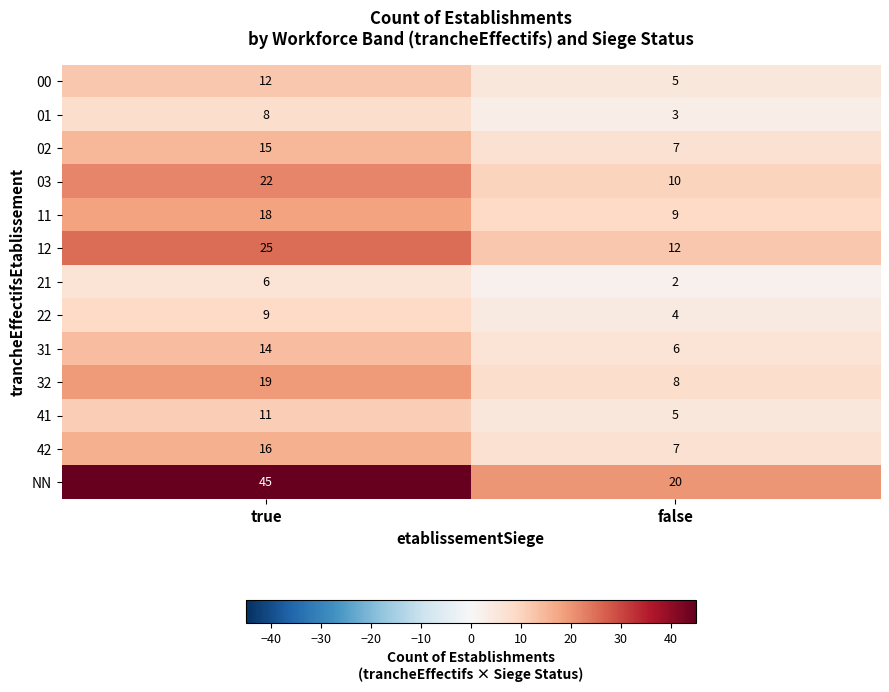

What is the difference between the 02 values at false and true?

8